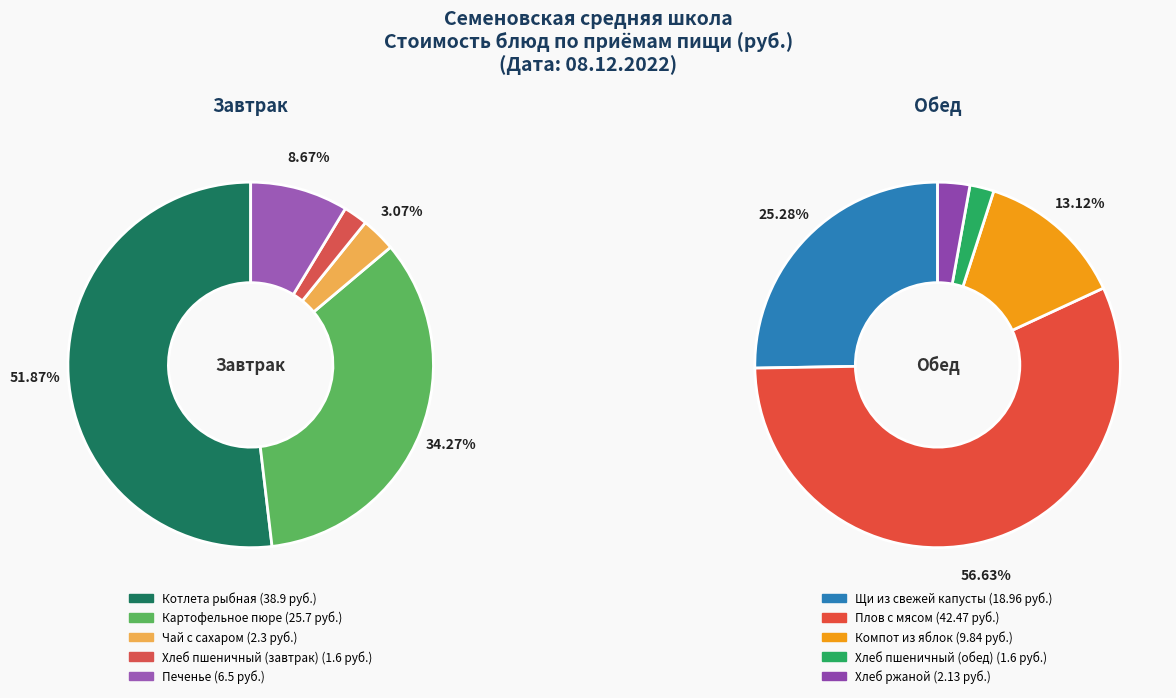

How many slices are in this pie chart?

10